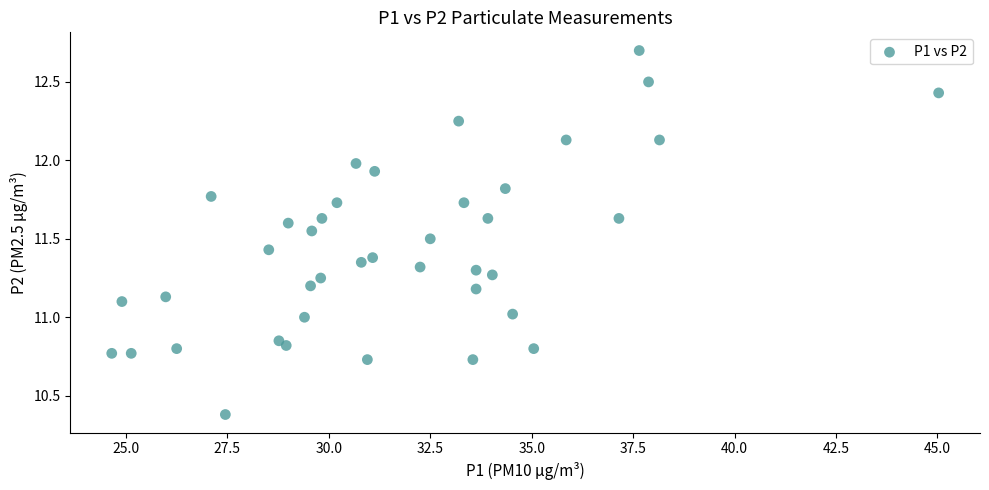

What is the range of Y values (max minus min)?

2.3